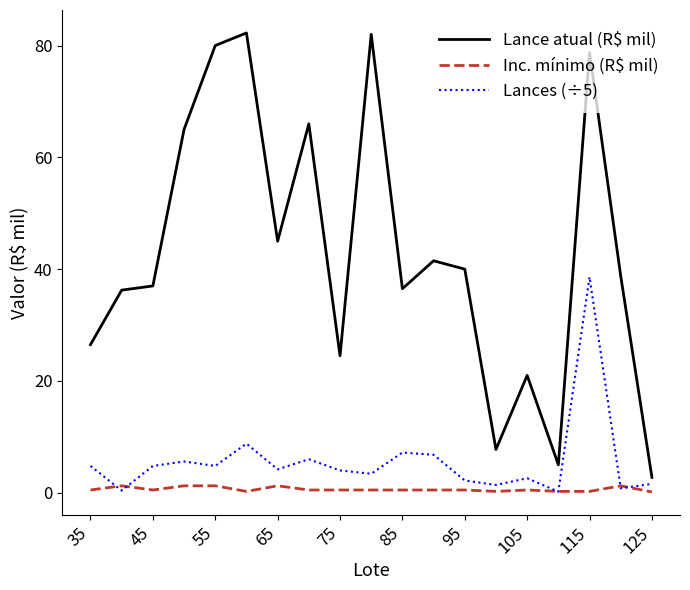

Which series has the largest range (max minus min)?

Lance atual (R$ mil)